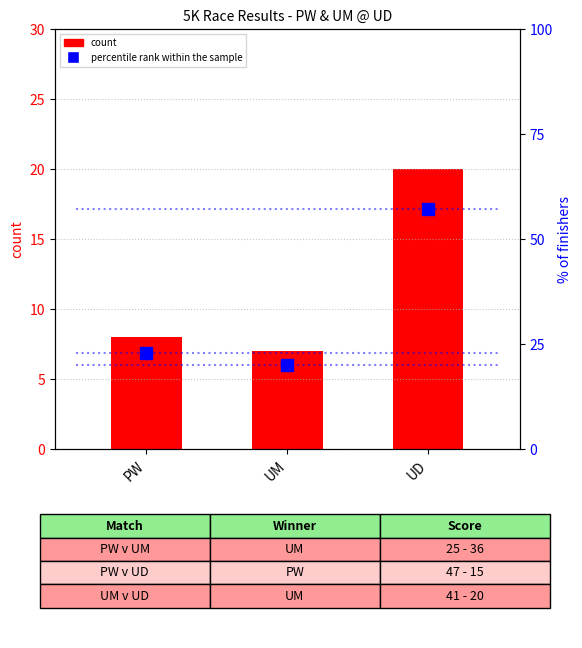

Reading left to right, list all the values displayed in this chart.

count: 8.0	7.0	20.0
percentile rank within the sample: 22.9	20.0	57.1